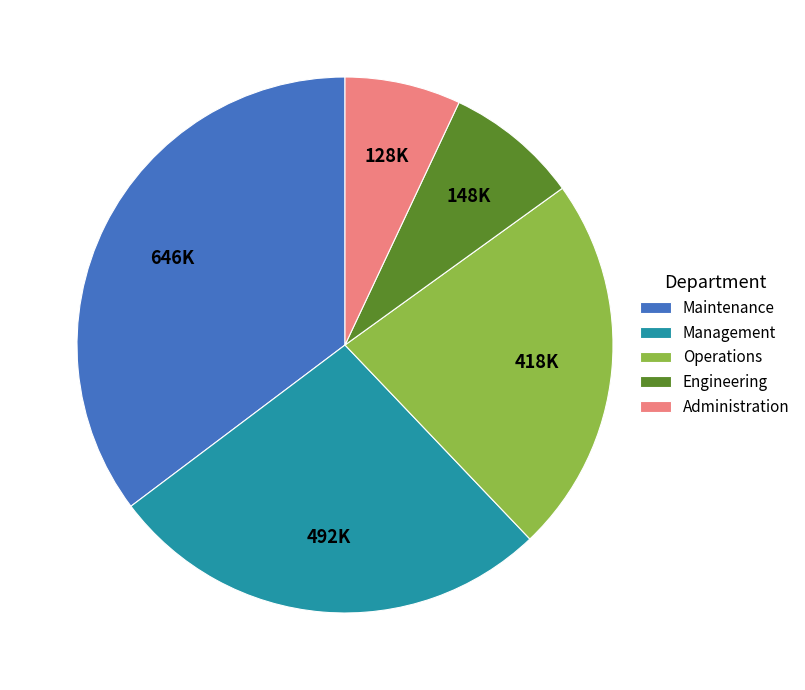

The Administration slice represents 1% of the pie. True or false?

False